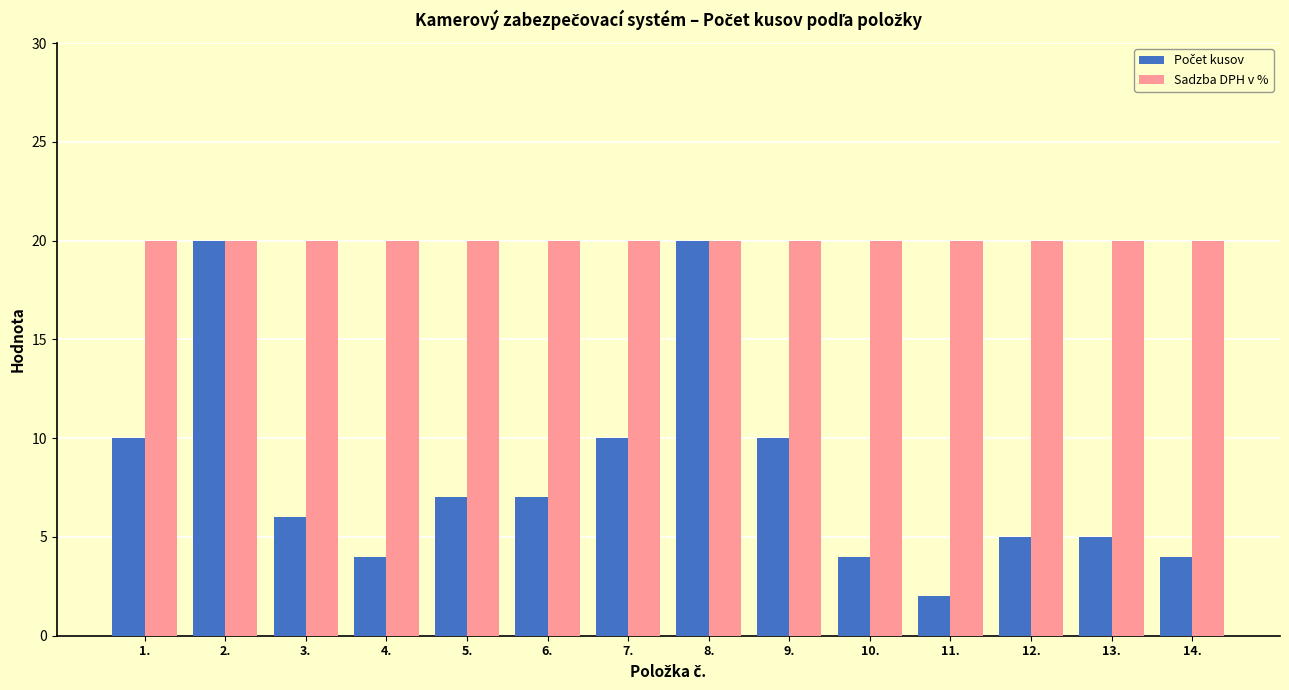

What is the difference between the highest and lowest values at 3.?

14